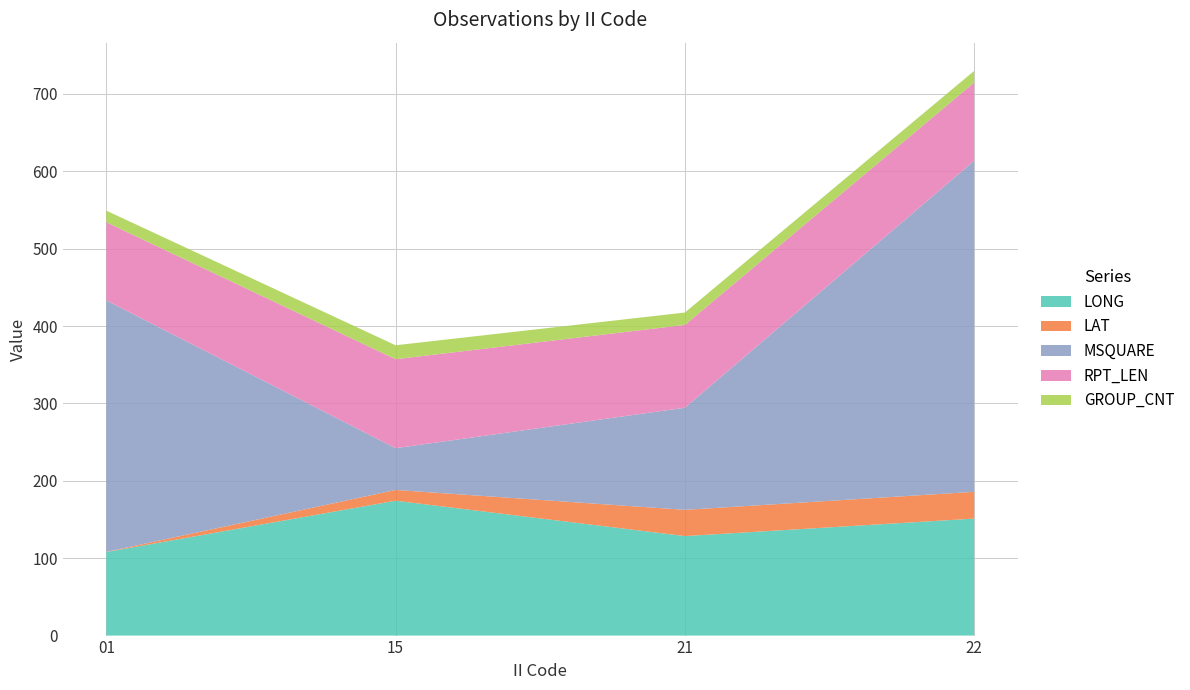

Reading left to right, transcribe all the data shown in this chart.

LONG: 01=108.0	15=174.3	21=128.6	22=151.2
LAT: 01=0.2	15=13.9	21=33.9	22=34.6
MSQUARE: 01=325.0	15=54.0	21=132.0	22=428.0
RPT_LEN: 01=101.0	15=115.0	21=107.0	22=101.0
GROUP_CNT: 01=15.0	15=18.0	21=16.0	22=15.0